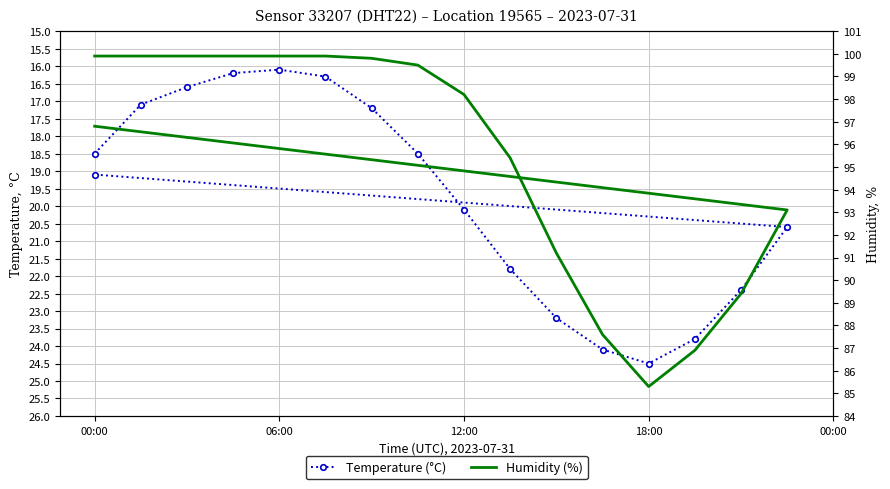

At 06:00, list the series in order from largest to smallest.

Humidity (%), Temperature (°C)